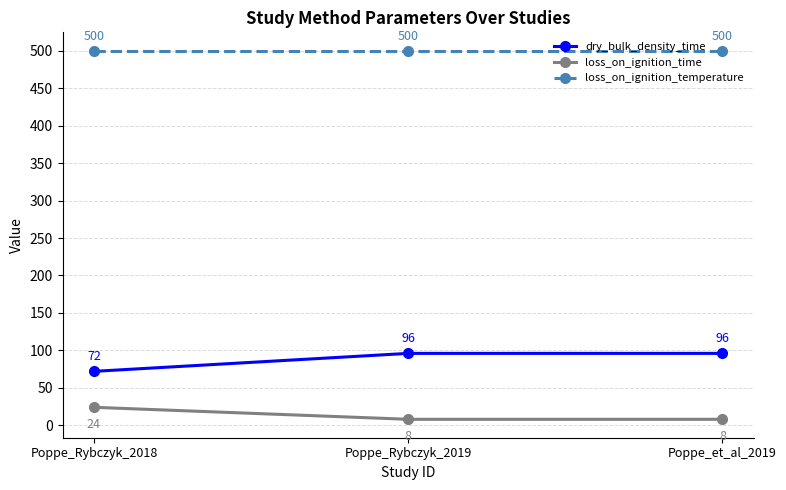

Reading left to right, list all the values displayed in this chart.

dry_bulk_density_time: Poppe_Rybczyk_2018=72	Poppe_Rybczyk_2019=96	Poppe_et_al_2019=96
loss_on_ignition_time: Poppe_Rybczyk_2018=24	Poppe_Rybczyk_2019=8	Poppe_et_al_2019=8
loss_on_ignition_temperature: Poppe_Rybczyk_2018=500	Poppe_Rybczyk_2019=500	Poppe_et_al_2019=500